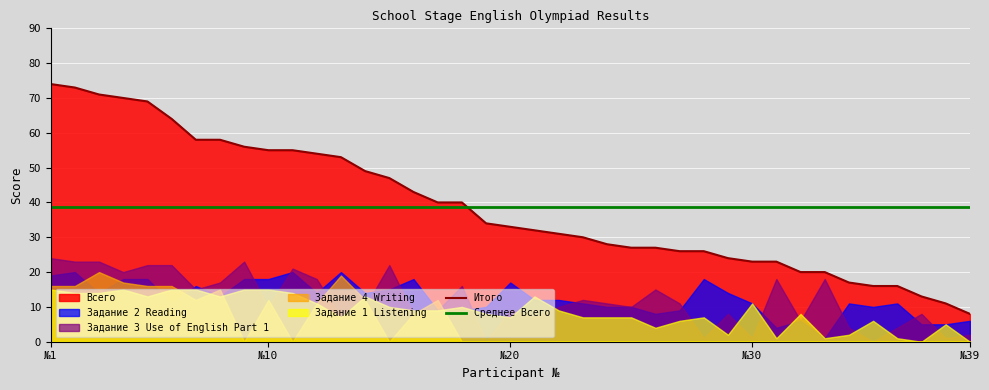

What is the difference between the maximum and second lowest values in the Итого series?

63.0